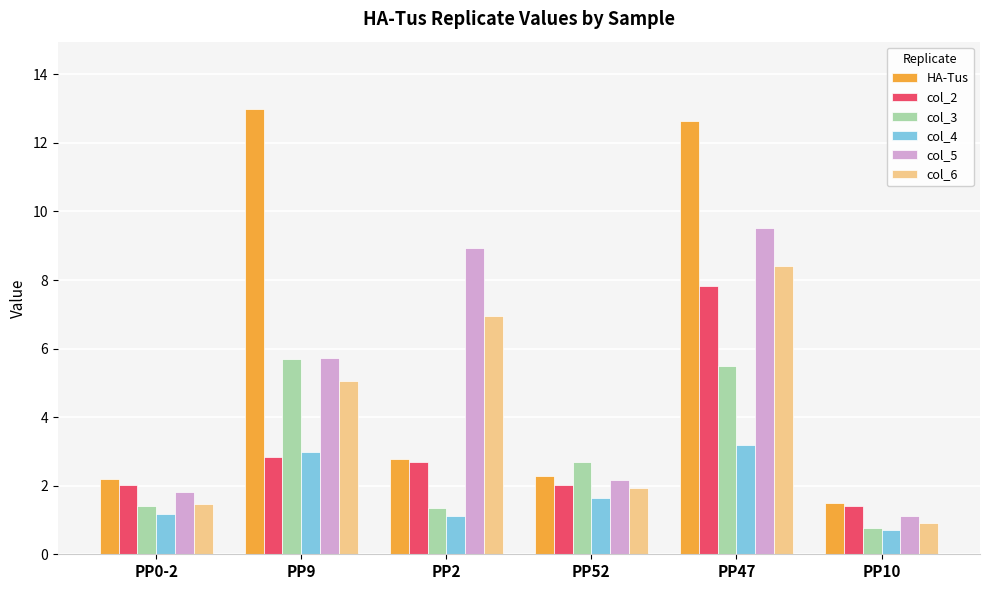

Between PP0-2 and PP47, which series saw the biggest shift?

HA-Tus